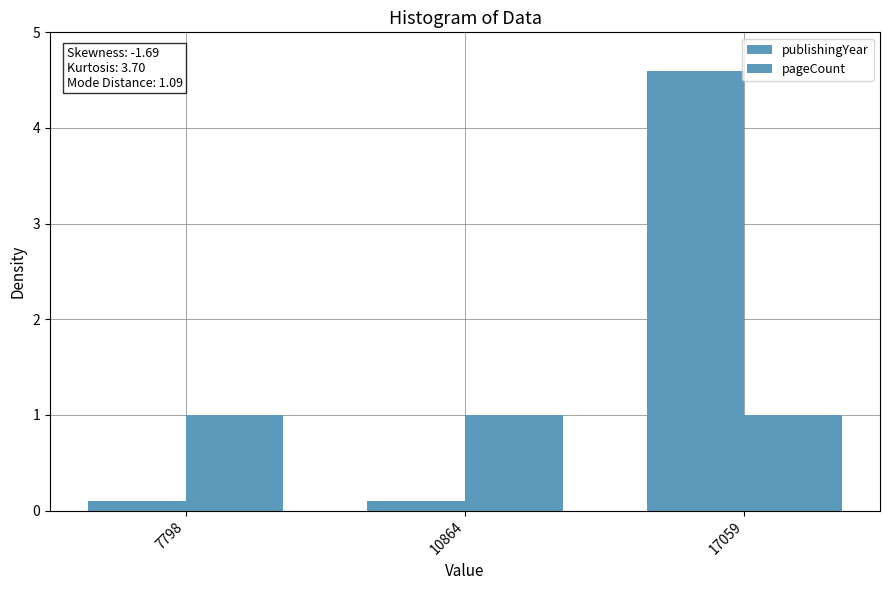

What is the minimum value shown in the chart?

0.1